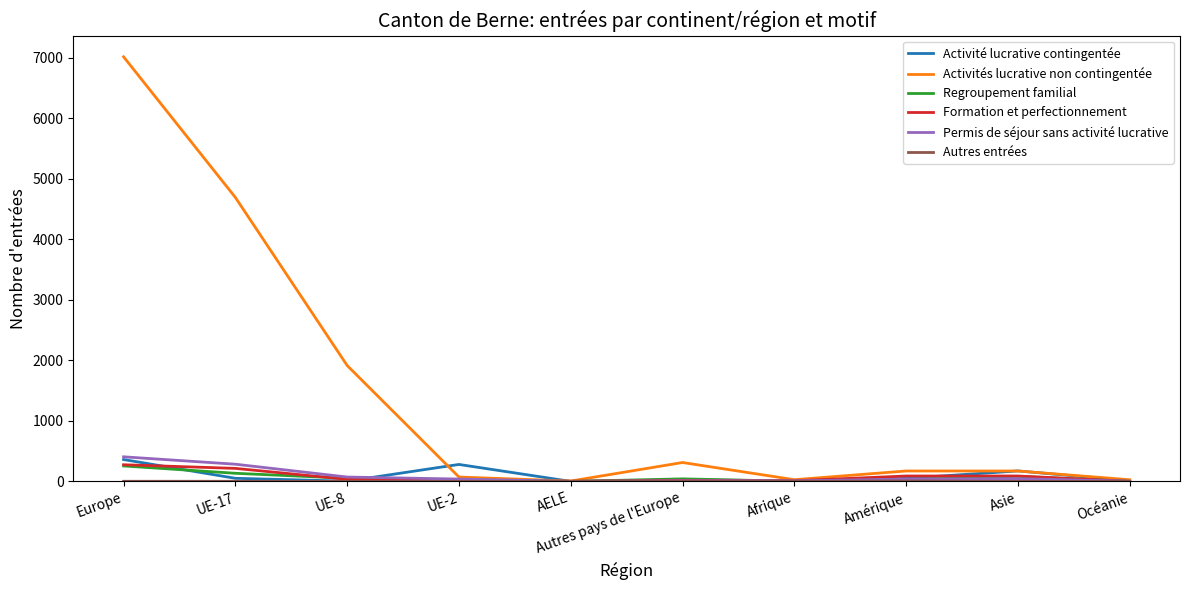

Is the value of Formation et perfectionnement at Asie greater than the value of Activités lucrative non contingentée at UE-8?

No